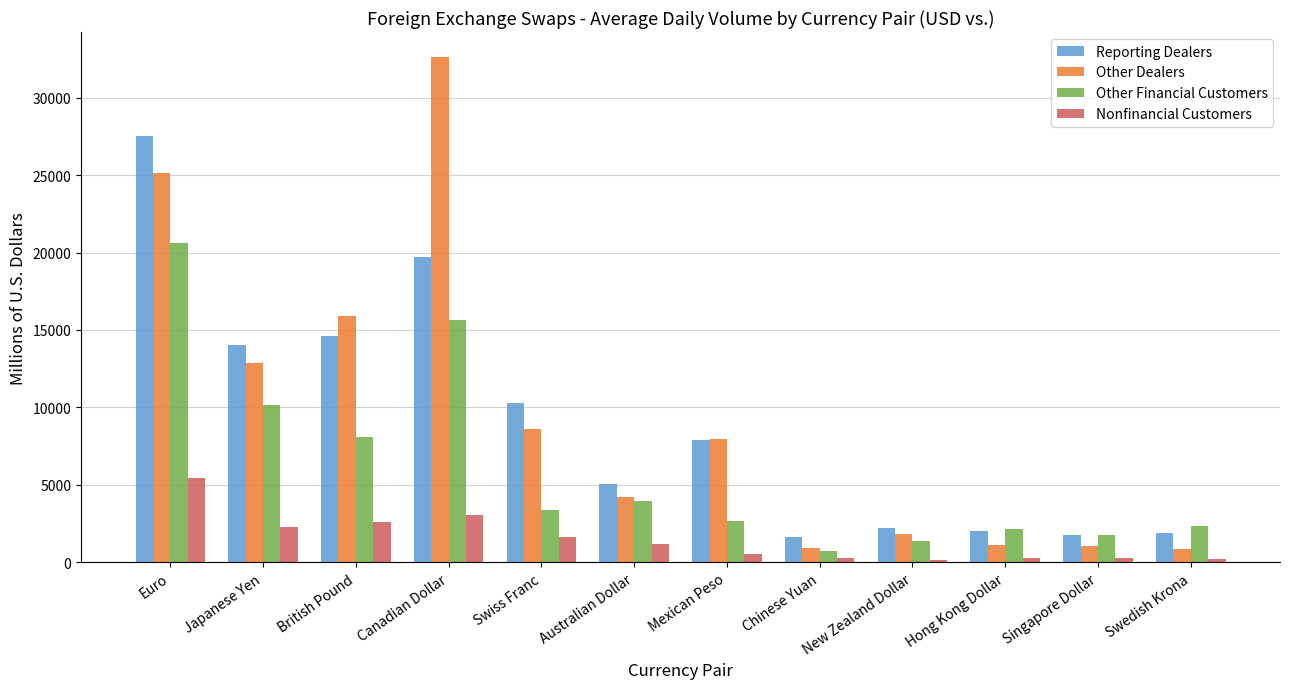

What is the sum of all Other Dealers values?

113024